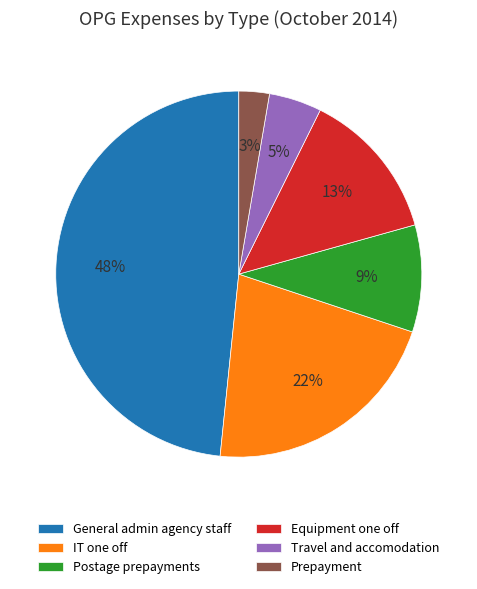

To the nearest percent, what is the combined percentage of Postage prepayments and Travel and accomodation?

14%